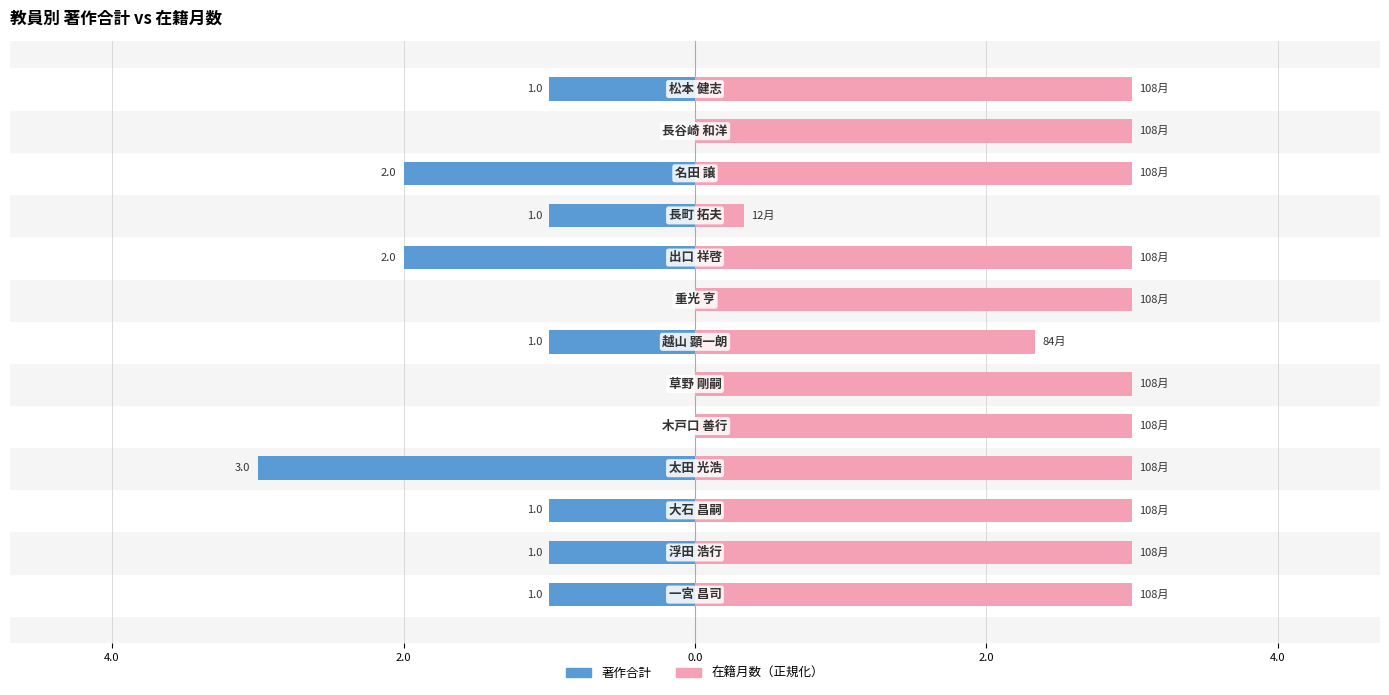

How many 在籍月数（正規化） values are between 3 and 4?

11